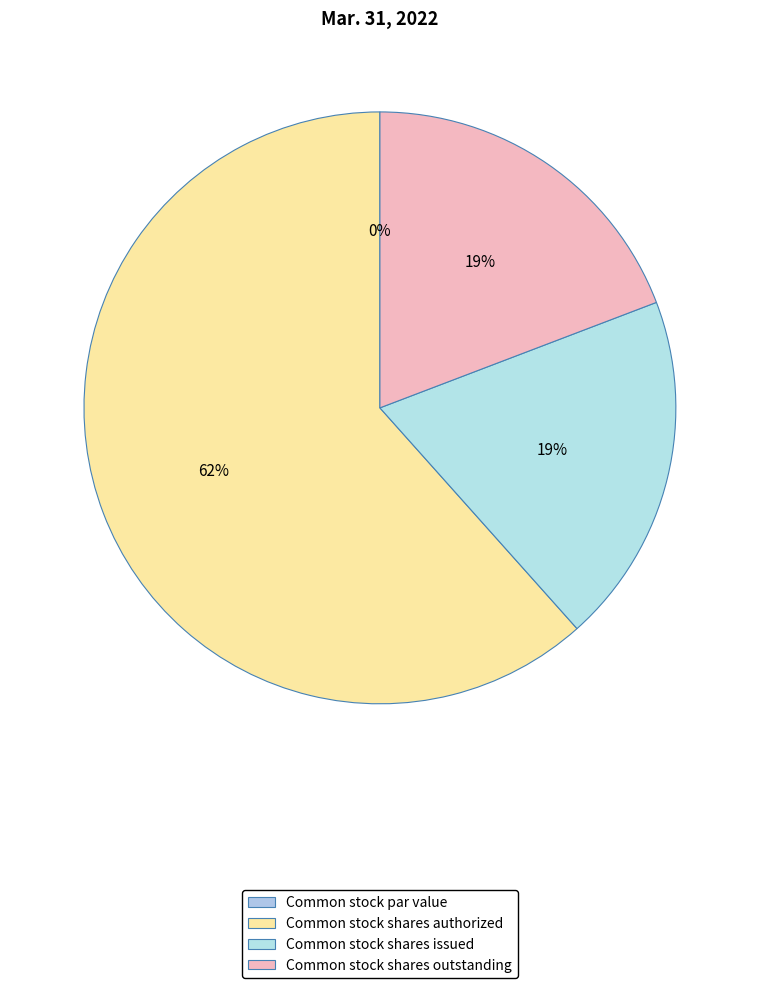

What percentage is the Common stock shares issued slice, to the nearest percent?

19%